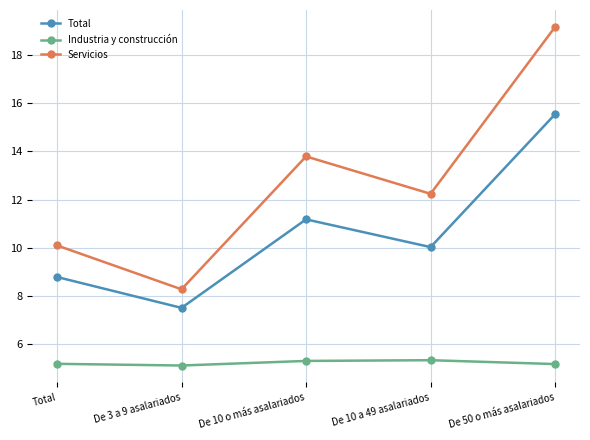

The value of Total at De 3 a 9 asalariados is 13.4. True or false?

False